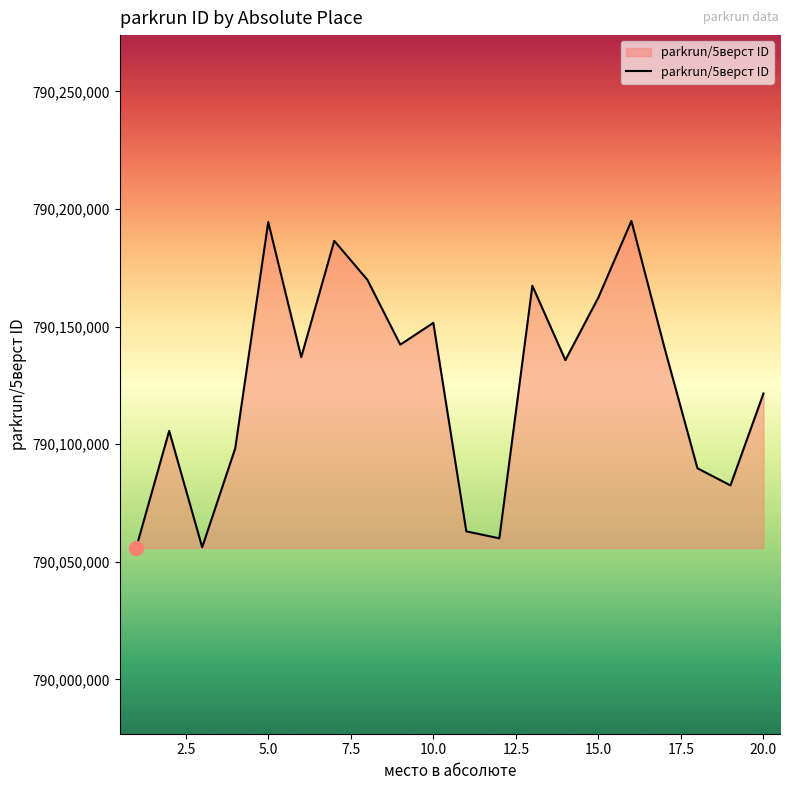

What is the average value?

790125781